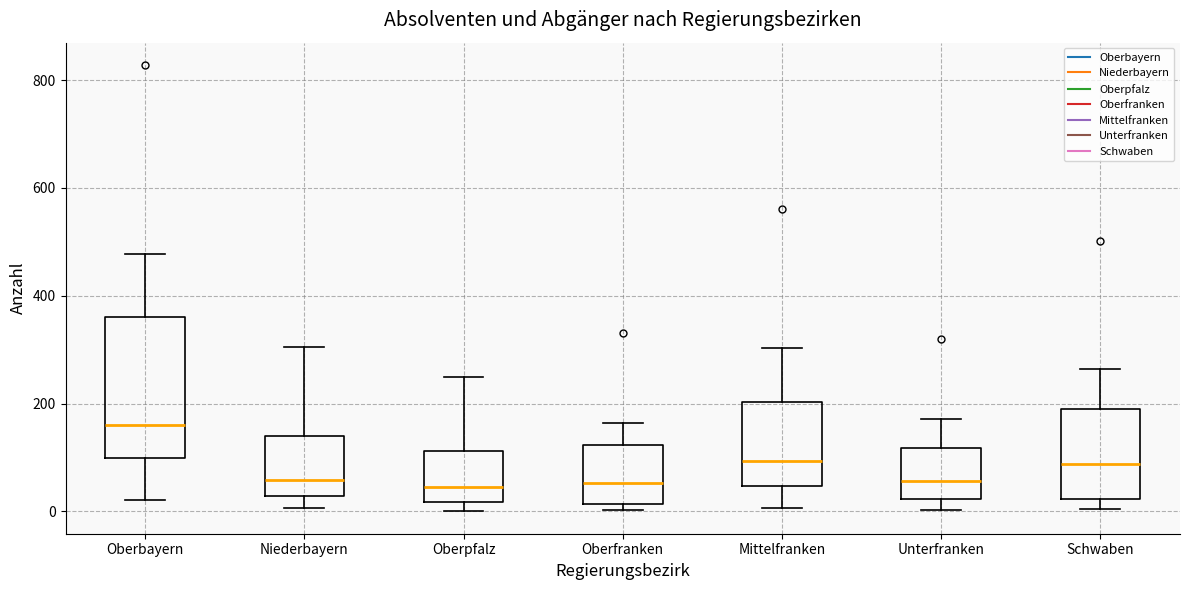

Reading left to right, transcribe this box plot: for each box, give where its median line is, the range the box spans, and where its two whiskers end, as read against the y-axis. The values are not printed on the chart, so give them approximately, as read against the axis.

Oberbayern: median 160, box 100 to 360, whiskers 20 to 480
Niederbayern: median 60, box 20 to 140, whiskers 0 to 300
Oberpfalz: median 40, box 20 to 120, whiskers 0 to 260
Oberfranken: median 60, box 20 to 120, whiskers 0 to 160
Mittelfranken: median 100, box 40 to 200, whiskers 0 to 300
Unterfranken: median 60, box 20 to 120, whiskers 0 to 180
Schwaben: median 80, box 20 to 180, whiskers 0 to 260